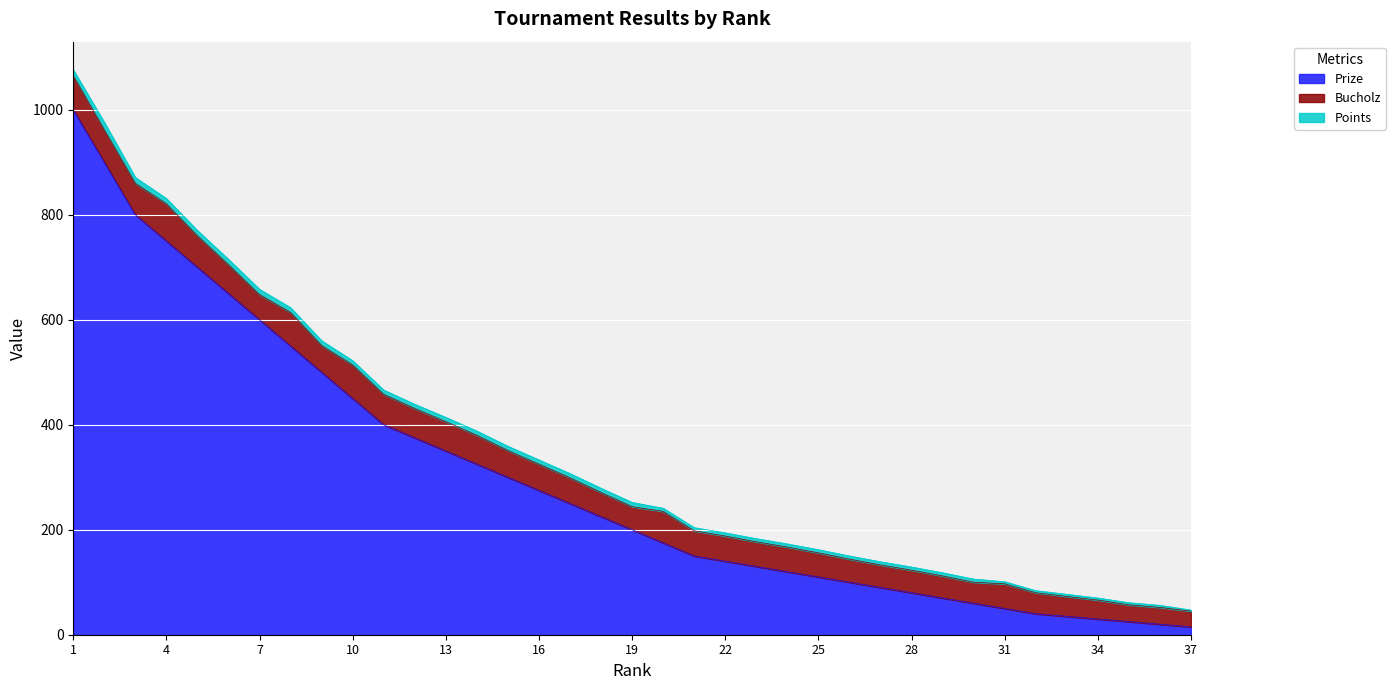

Which series has the widest spread of values?

Prize